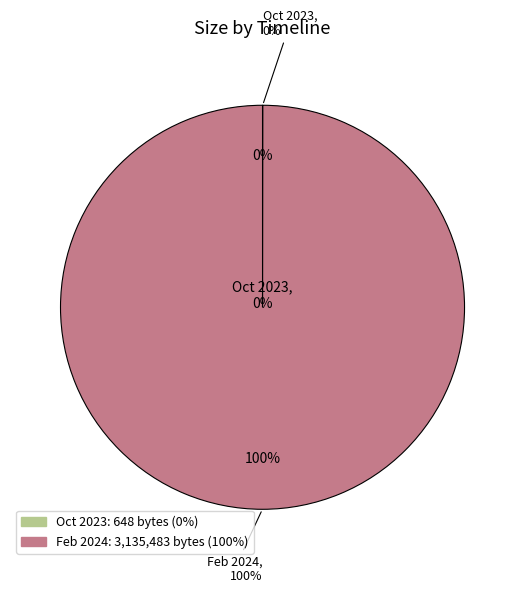

Does any single category account for the majority?

Yes